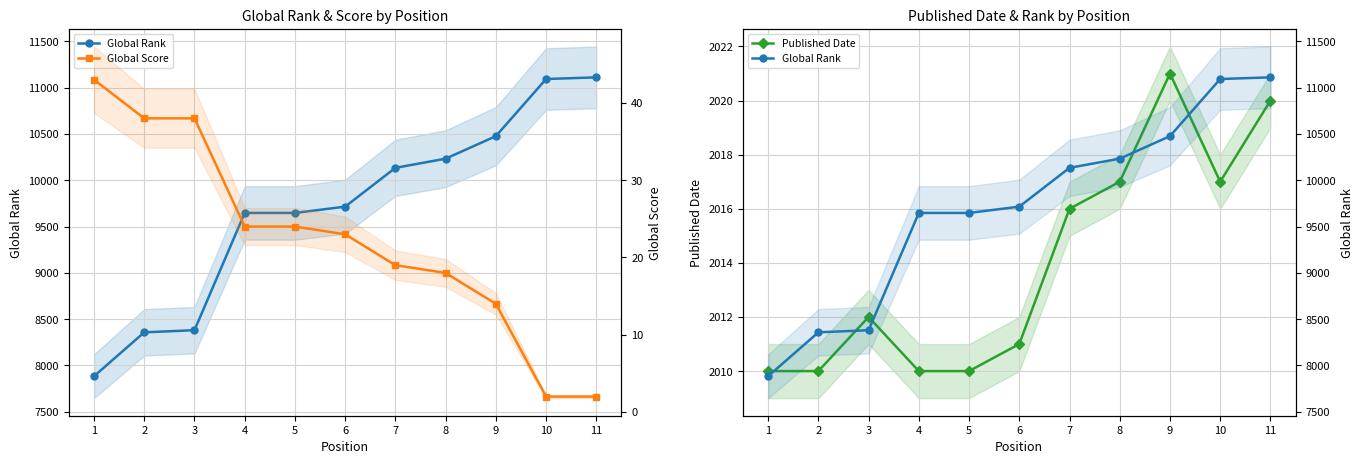

True or false: Global Rank and Global Score intersect in this chart.

False